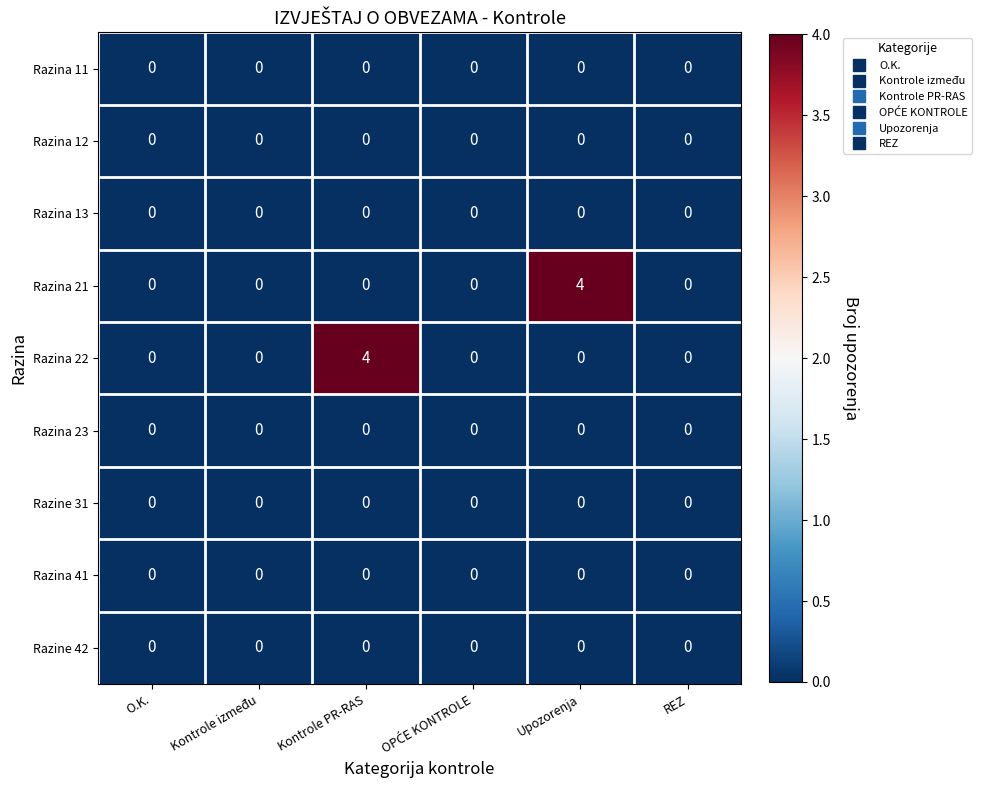

What is the difference between the highest and lowest values at Upozorenja?

4